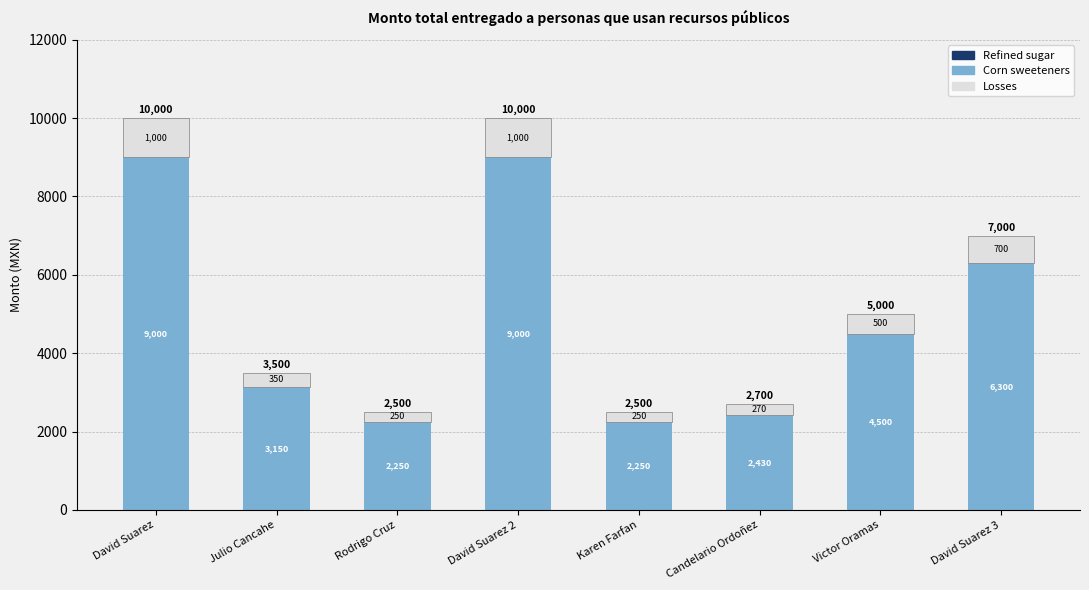

How many data points does each series have?

8